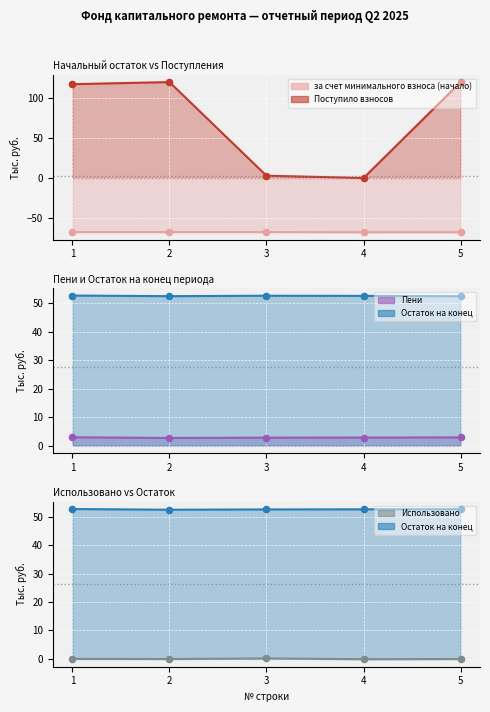

At how many categories does at least one series exceed 43?

5